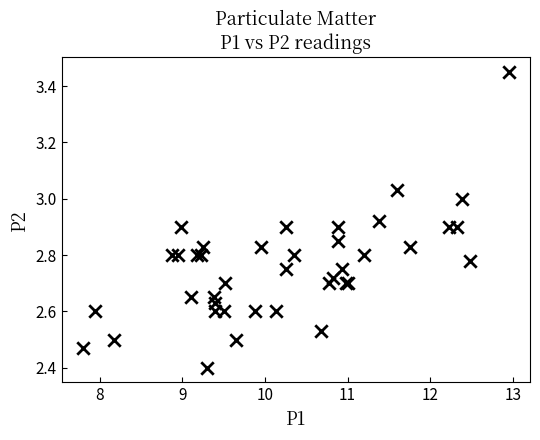

What Y value in the scatter plot is closest to 2?

2.4